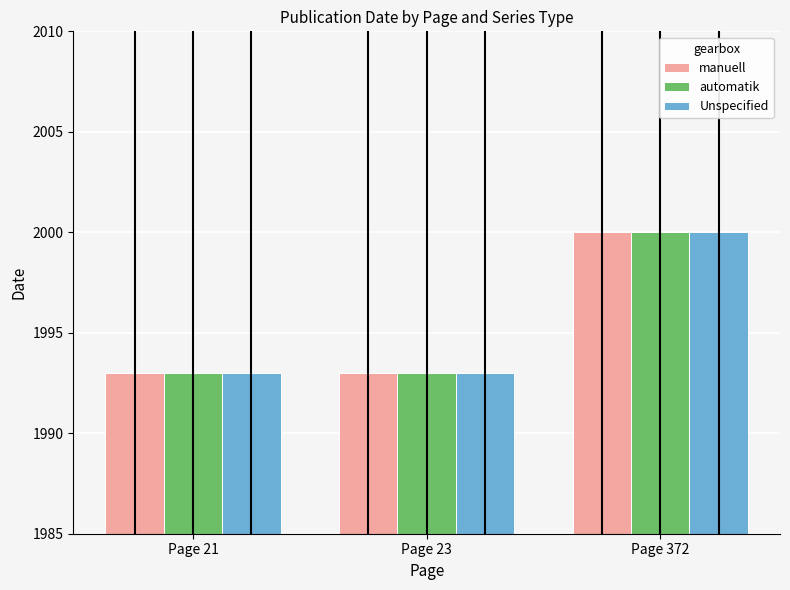

What is the minimum value shown in the chart?

1993